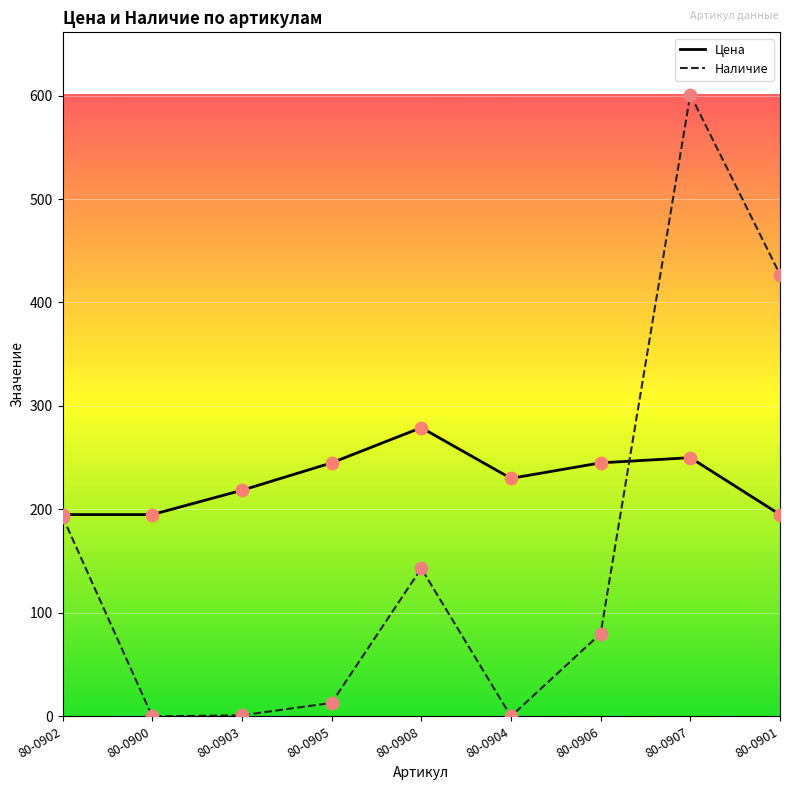

Which series changed the most between 80-0905 and 80-0907?

Наличие